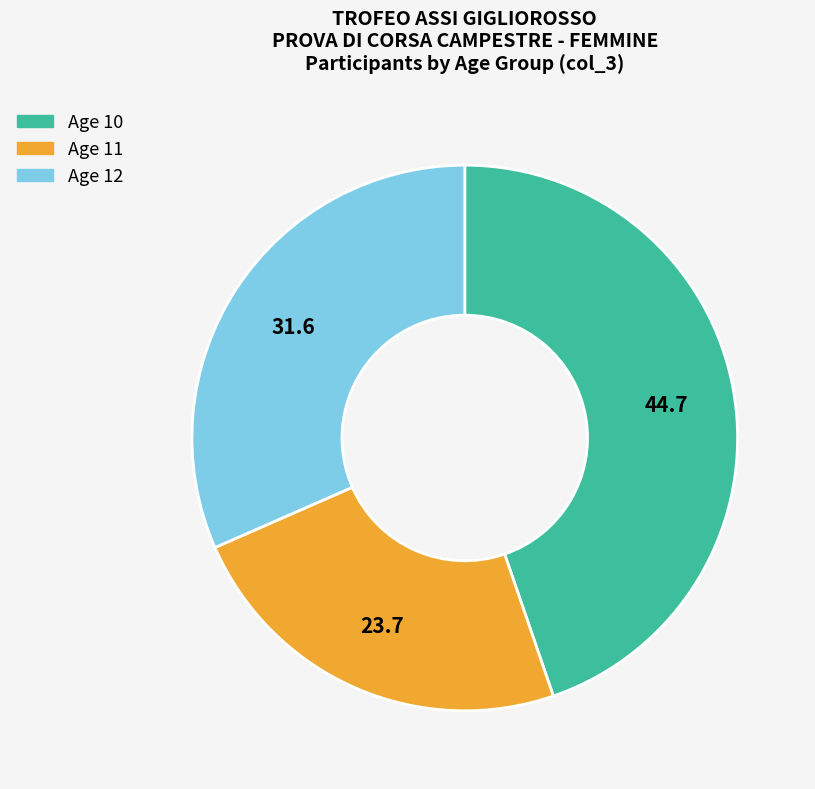

How many segments does this pie chart have?

3